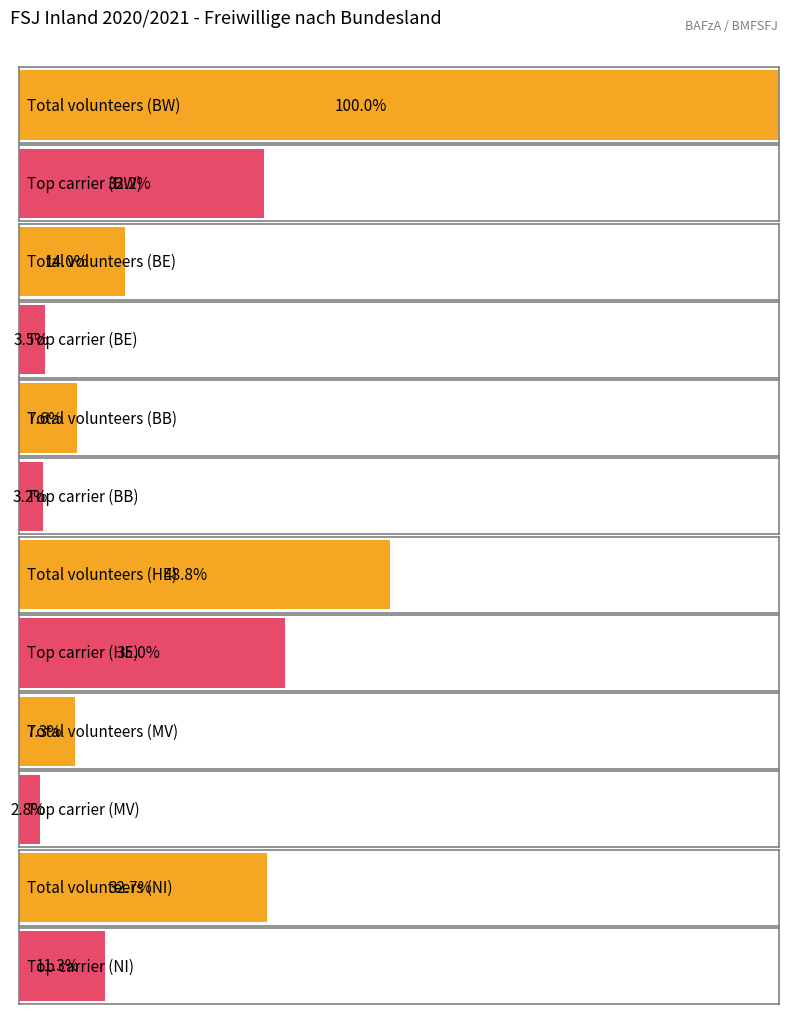

Is it true that DPWV equals 125 at HE?

False